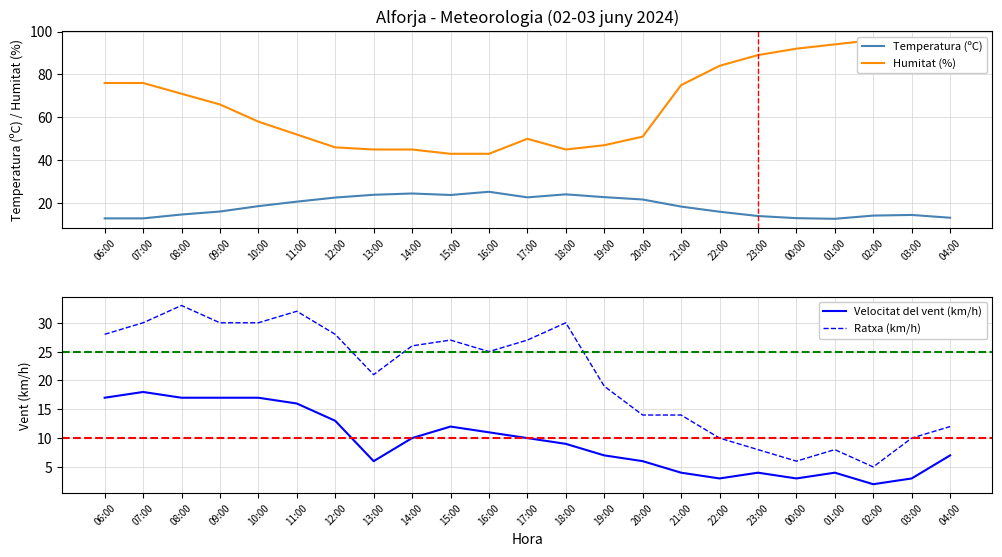

At which label does Temperatura (ºC) first exceed 18?

10:00